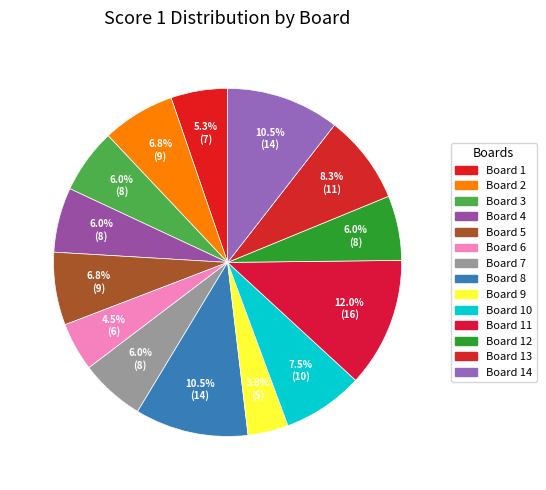

Which category has the biggest portion of the pie?

Board 11